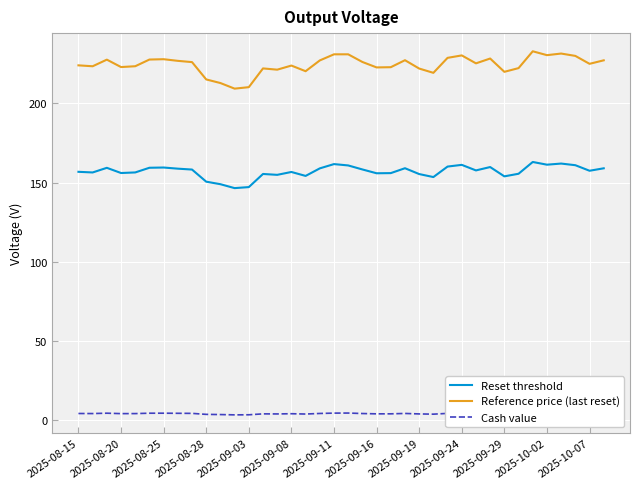

Rank the series by their average value, from lowest to highest.

Cash value, Reset threshold, Reference price (last reset)